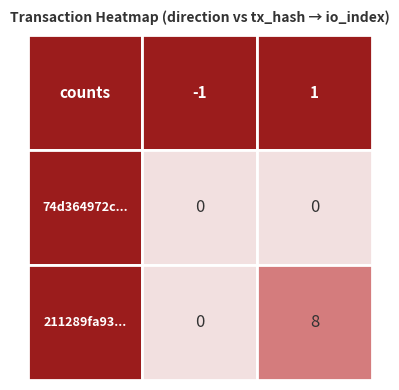

What is the difference between the maximum and minimum values in the 211289fa93... series?

8